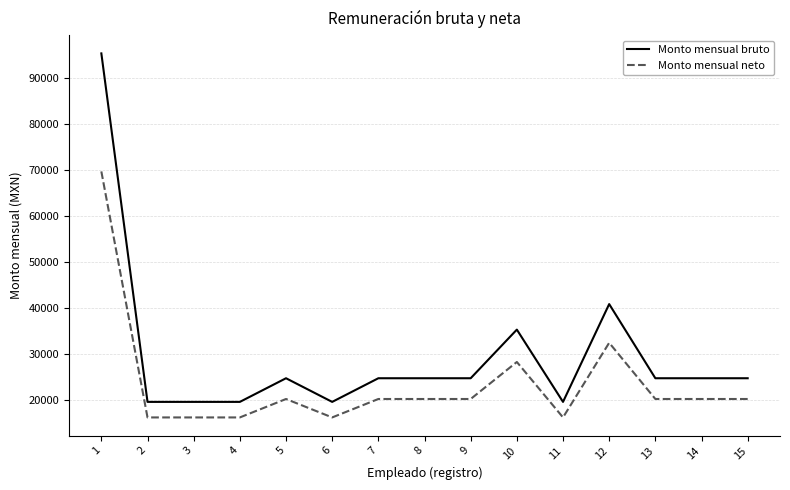

What is the spread (max minus min) of values at 10?

7039